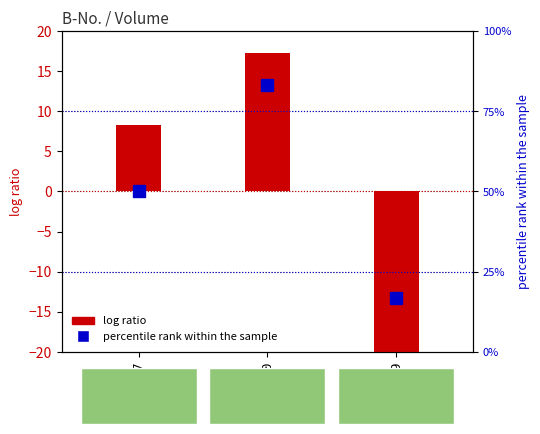

Reading right to left, extract all data points from this chart.

log ratio: B003519=-25.7	B001620=17.3	B000587=8.3
percentile rank within the sample: B003519=16.7	B001620=83.3	B000587=50.0